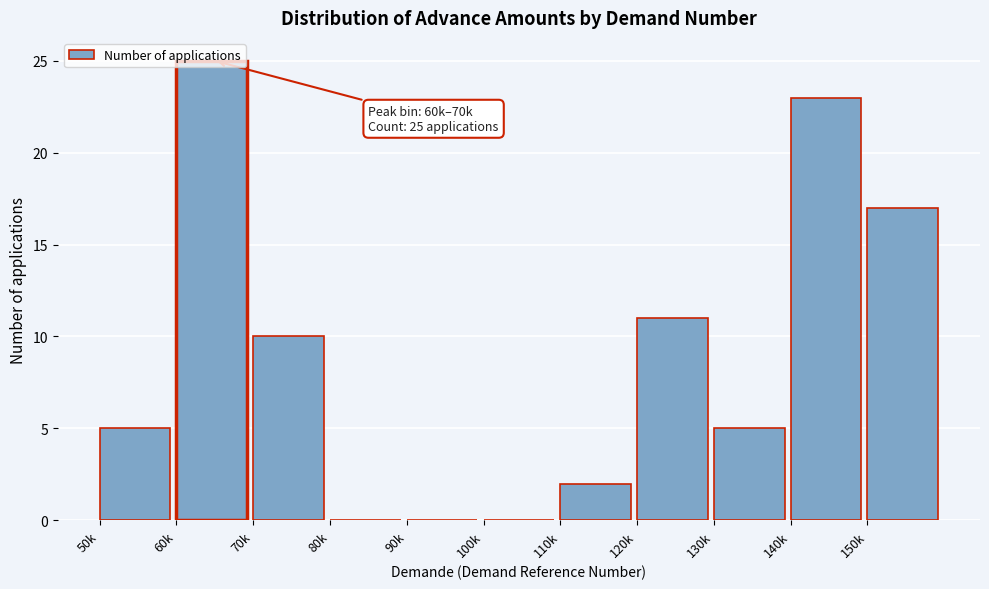

Where is the data nearest to the value 12?

120k